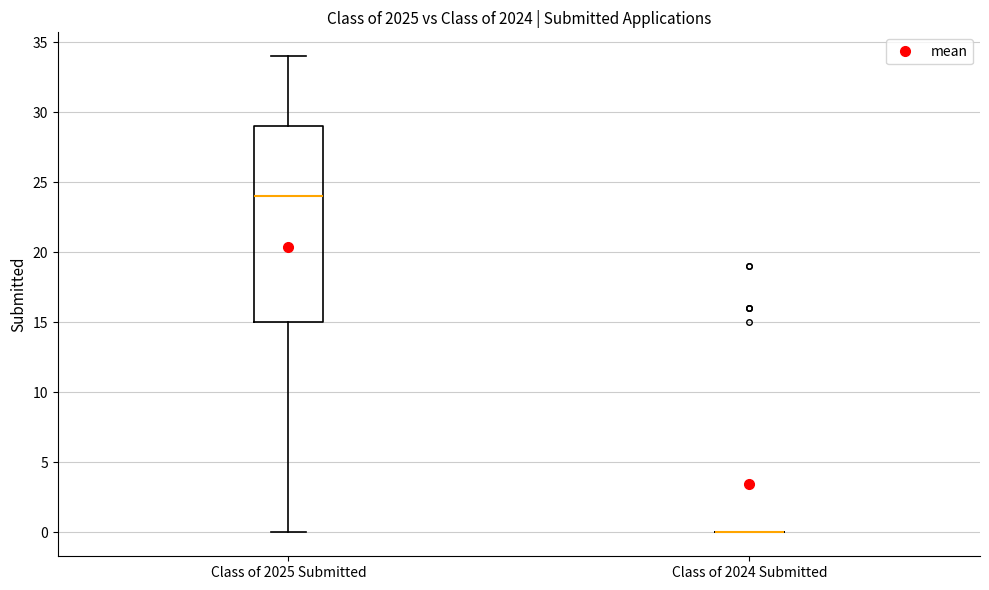

Reading left to right, read every box against the y-axis: the position of its median line, the range the box covers, and the ends of its whiskers. The values are not printed on the chart, so give them approximately, as read against the axis.

Class of 2025 Submitted: median 24, box 15 to 29, whiskers 0 to 34
Class of 2024 Submitted: box collapsed to a line at 0, whiskers 0 to 0